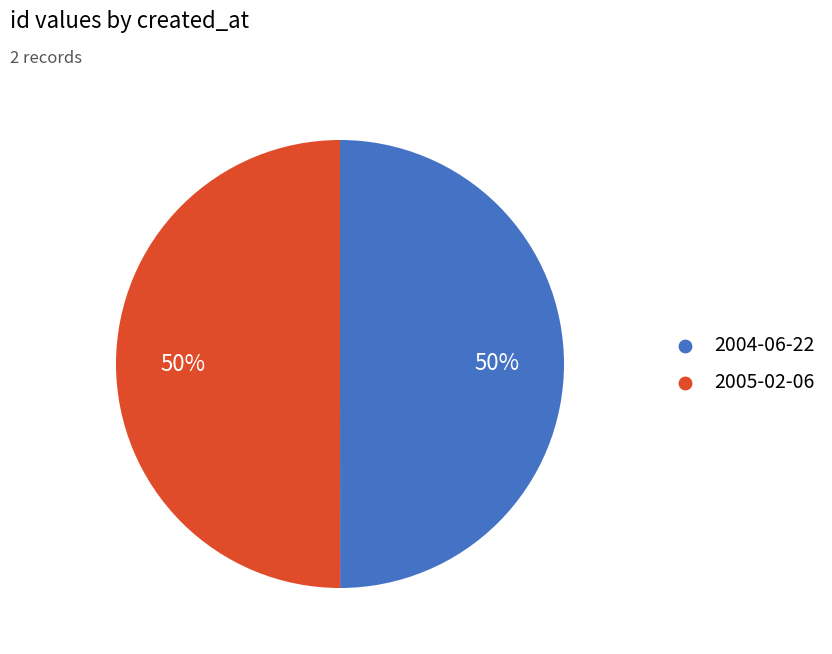

To the nearest percent, what is the average slice percentage?

50%